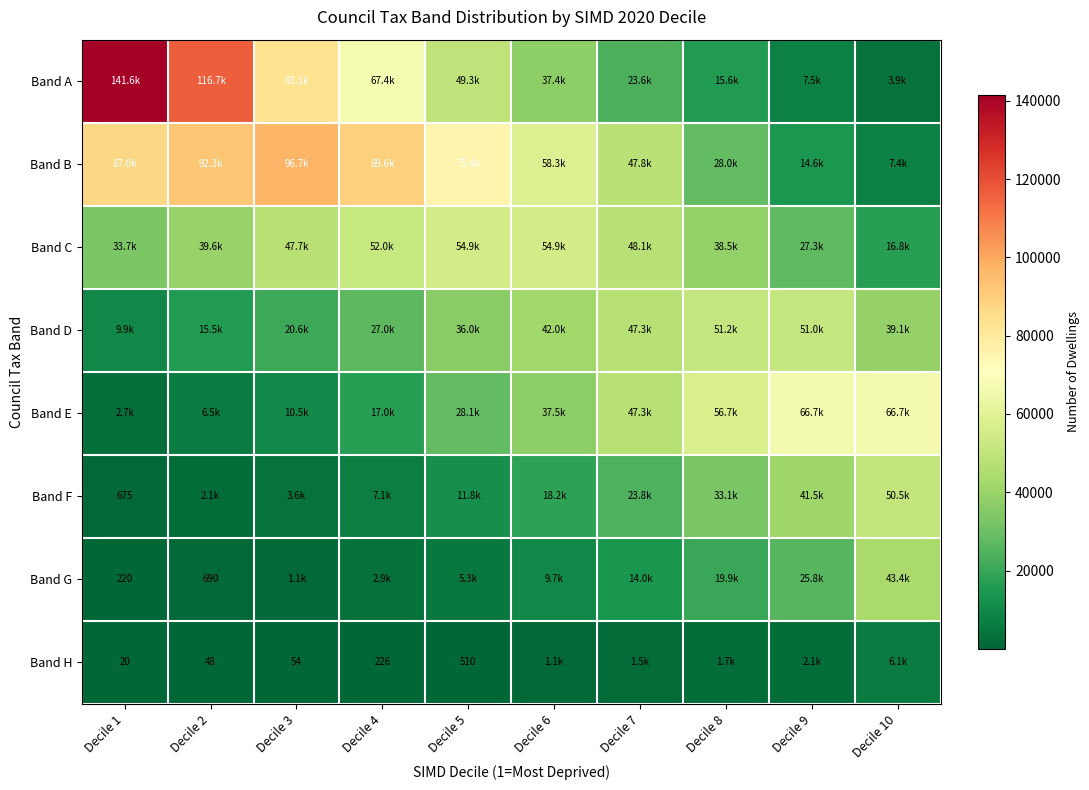

What is the difference between the maximum and minimum values in the Band H series?

6120